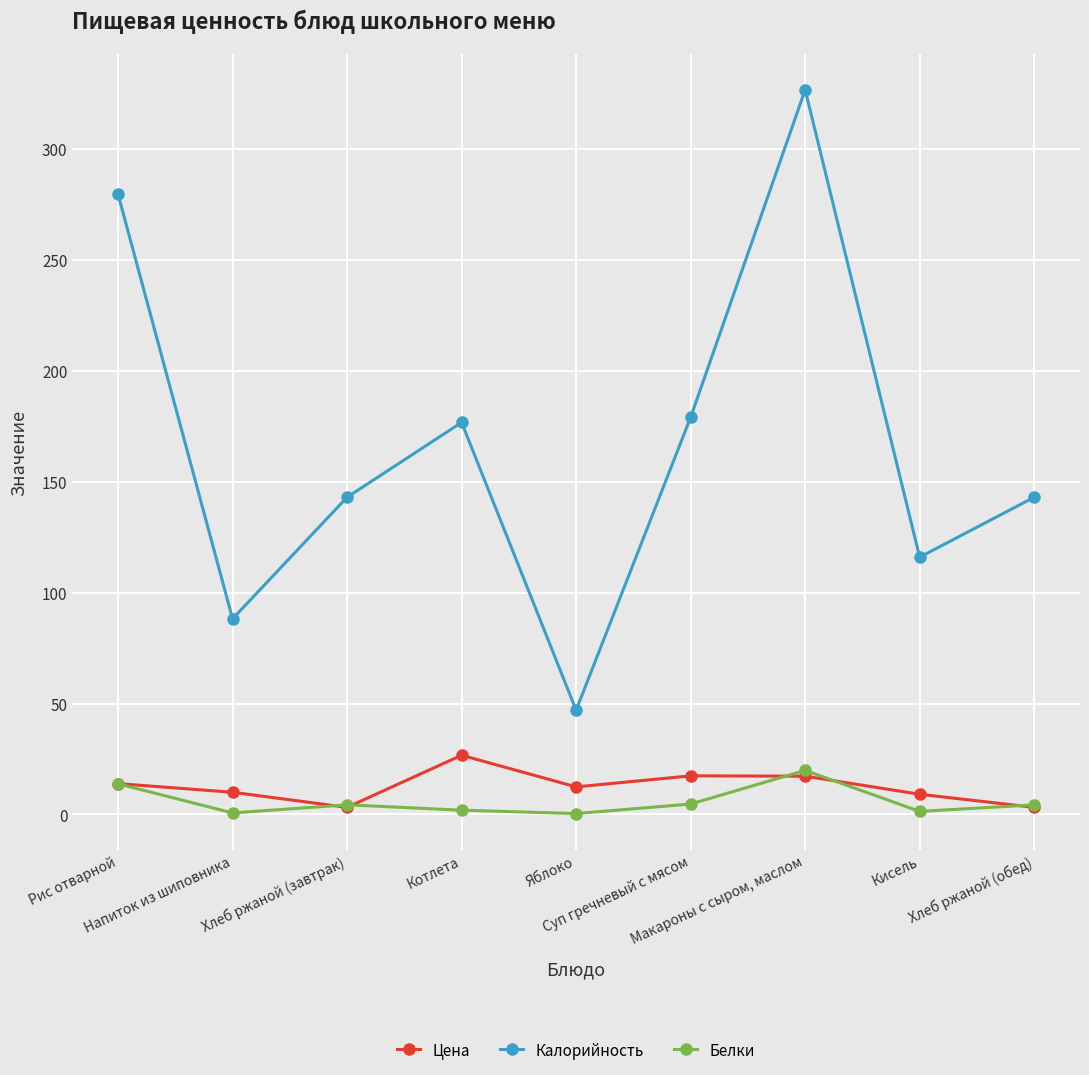

What is the sum of all Цена values?

113.2